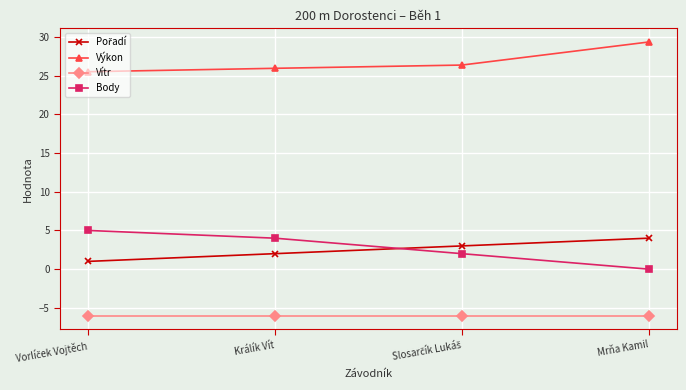

What is the average value of the Výkon series?

26.8